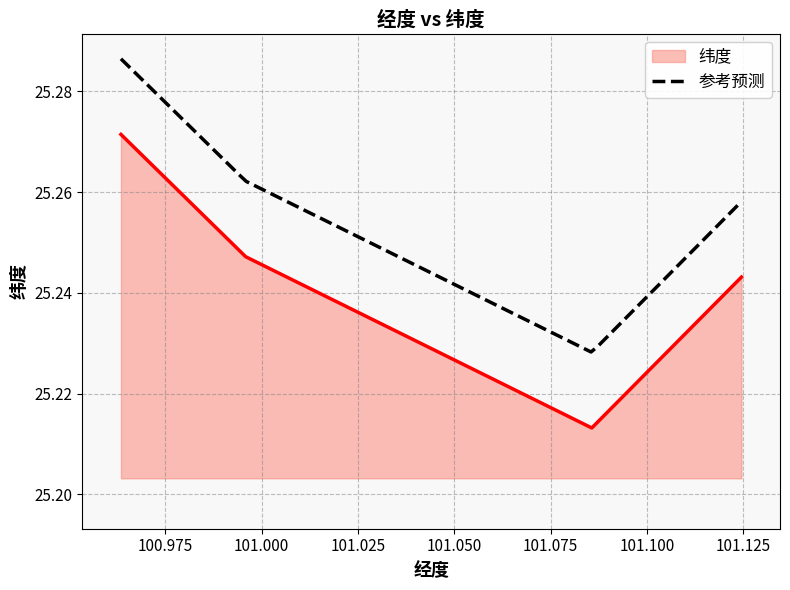

Which has a higher value, 100.99587267315 or 101.12452270192?

100.99587267315